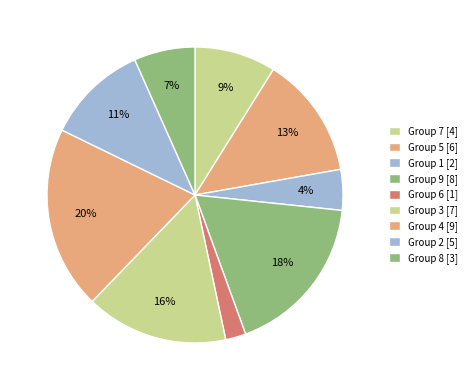

How many slices are in this pie chart?

9